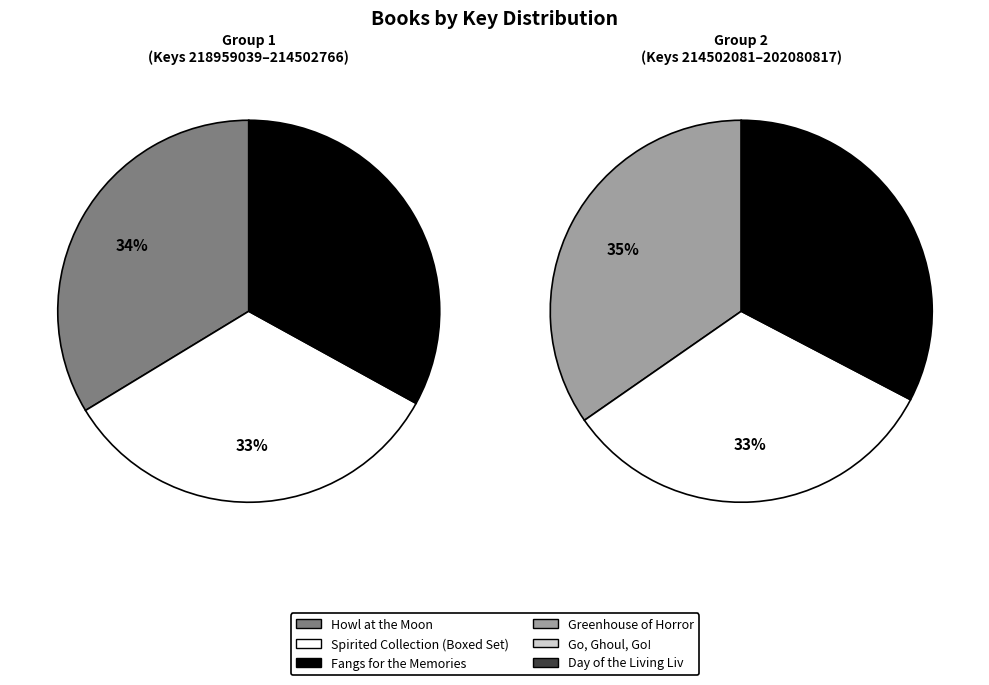

Between Fangs for the Memories and Go, Ghoul, Go!, which is larger?

Fangs for the Memories